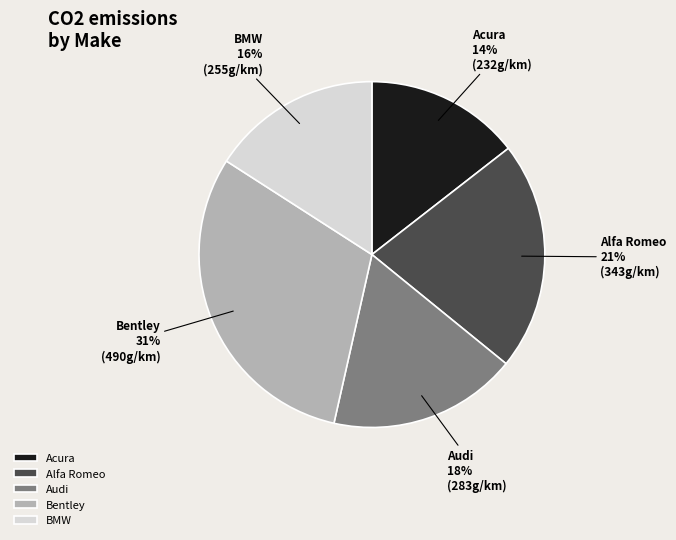

What is the smallest slice in the pie chart?

Acura